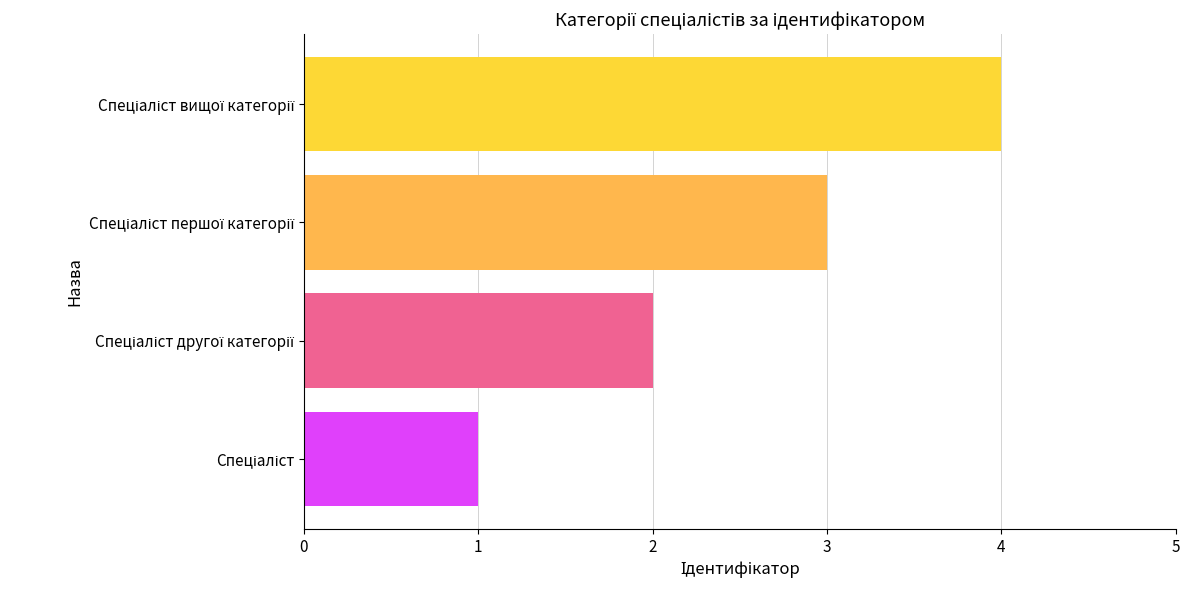

What is the sum of all values?

10